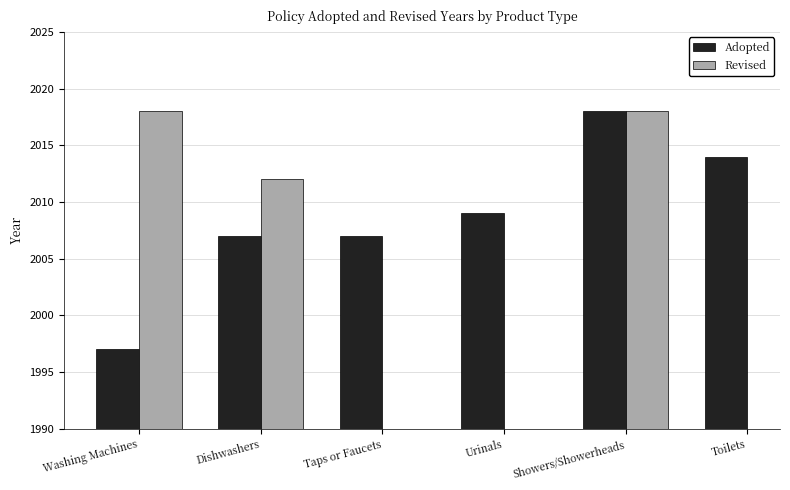

Which series has the widest spread of values?

Adopted